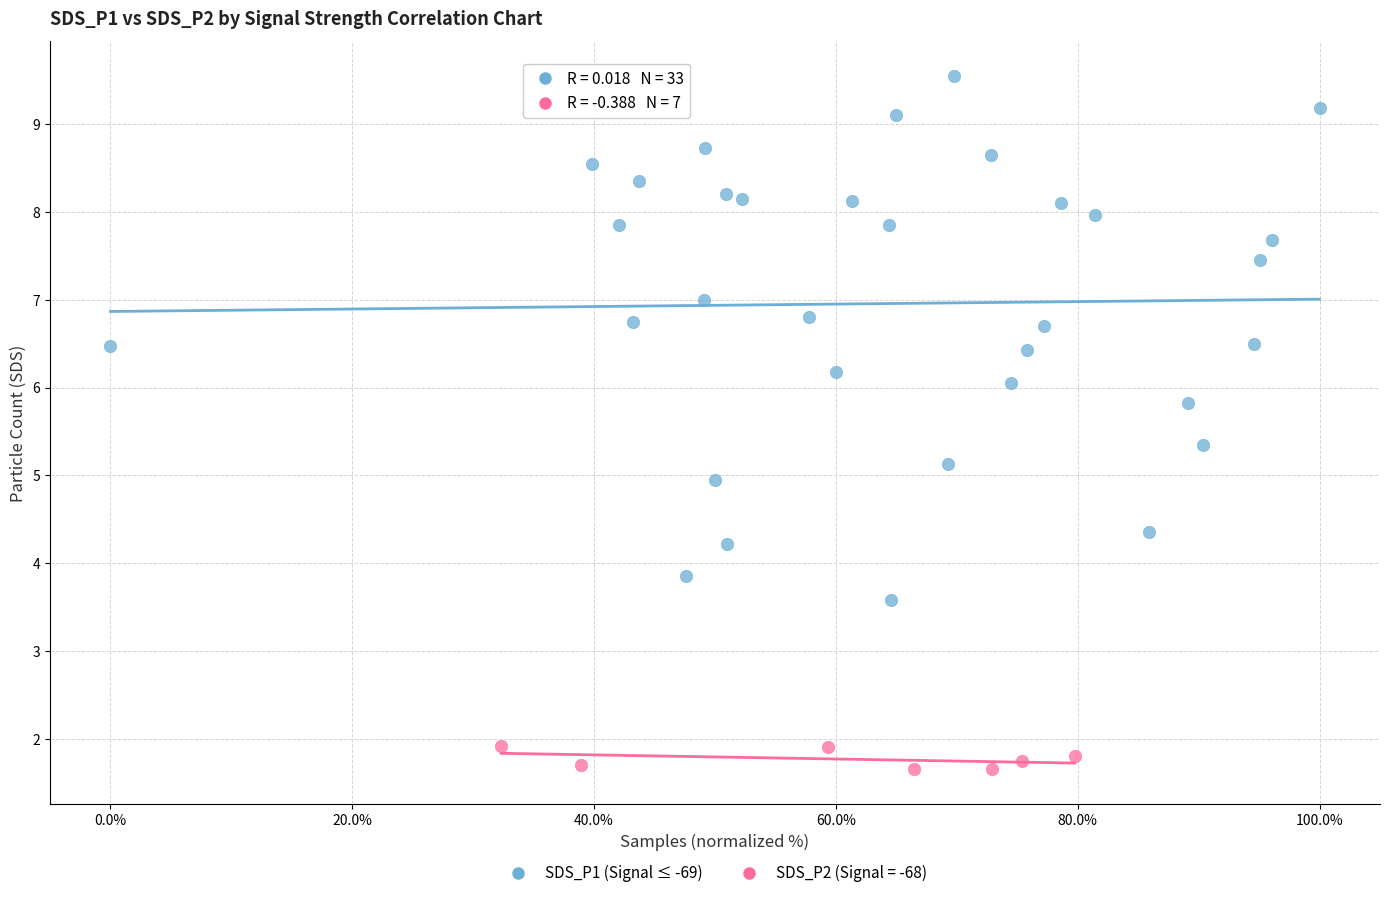

Which series reaches the maximum Y coordinate?

SDS_P1 (Signal ≤ -69)